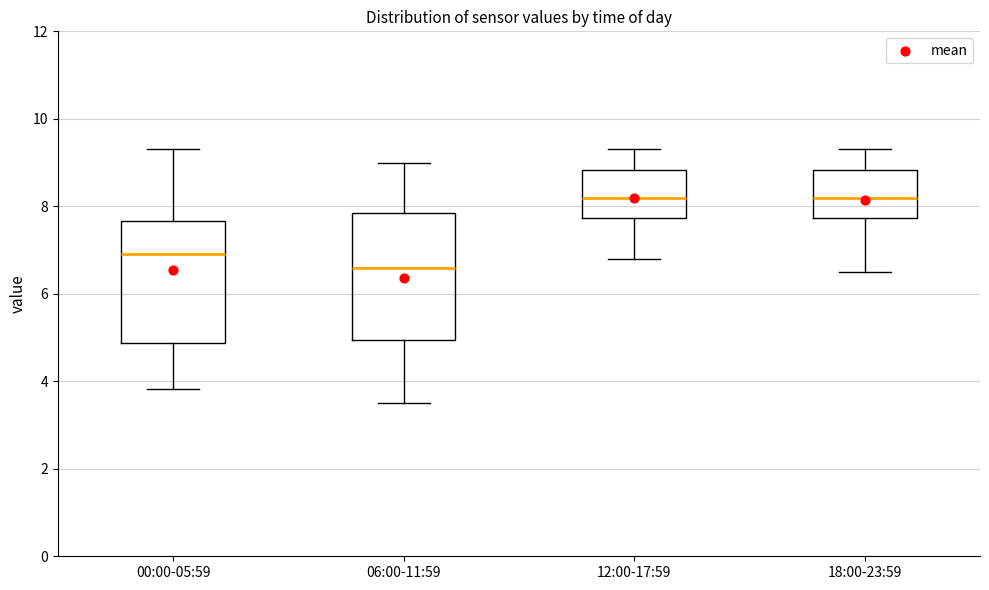

Reading left to right, read every box against the y-axis: the position of its median line, the range the box covers, and the ends of its whiskers. The values are not printed on the chart, so give them approximately, as read against the axis.

00:00-05:59: median 7.0, box 4.8 to 7.6, whiskers 3.8 to 9.4
06:00-11:59: median 6.6, box 5.0 to 7.8, whiskers 3.6 to 9.0
12:00-17:59: median 8.2, box 7.8 to 8.8, whiskers 6.8 to 9.4
18:00-23:59: median 8.2, box 7.8 to 8.8, whiskers 6.6 to 9.4